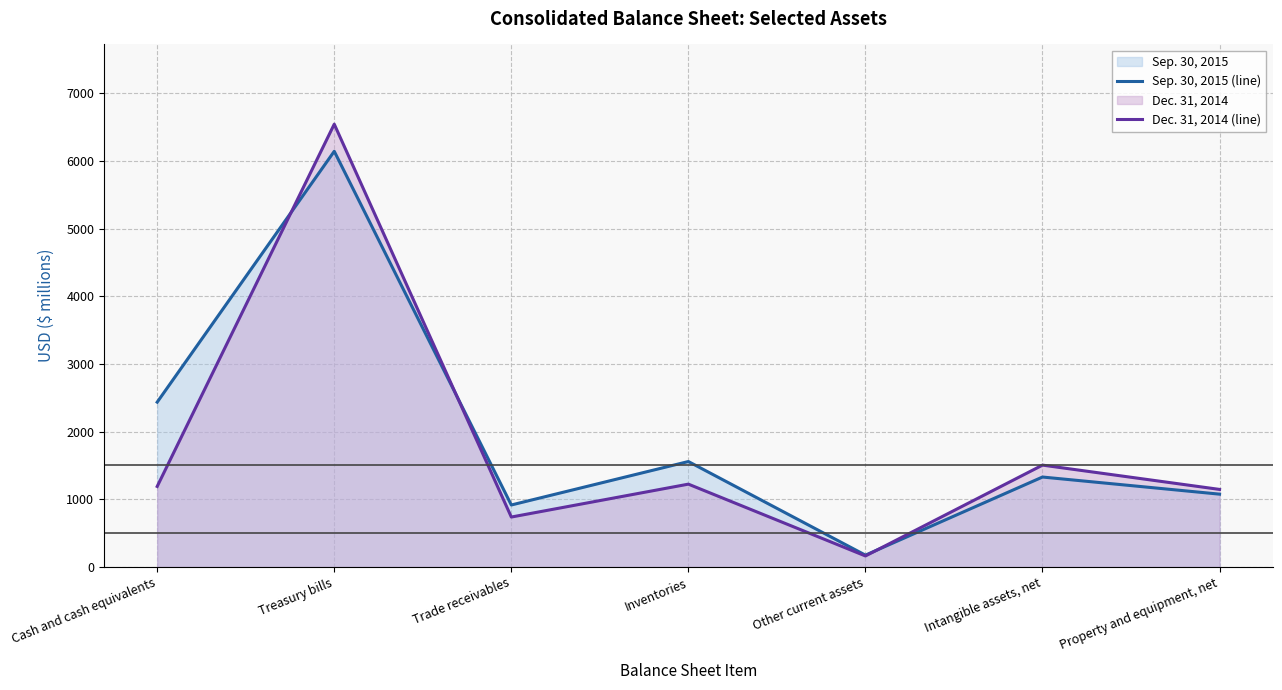

What is the approximate value of Sep. 30, 2015 (line) at Other current assets, to the nearest 10?

180